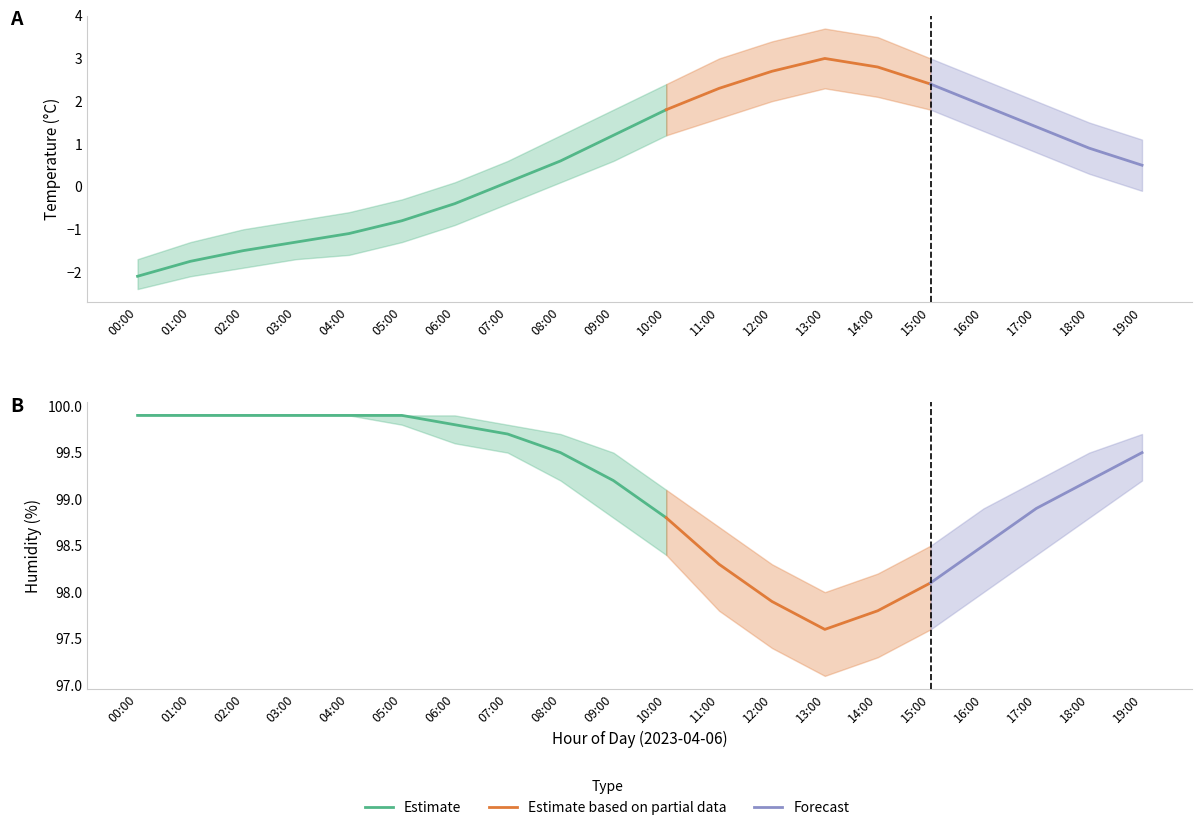

Is the value of humidity_upper at 18:00 greater than the value of temperature_center at 18:00?

Yes